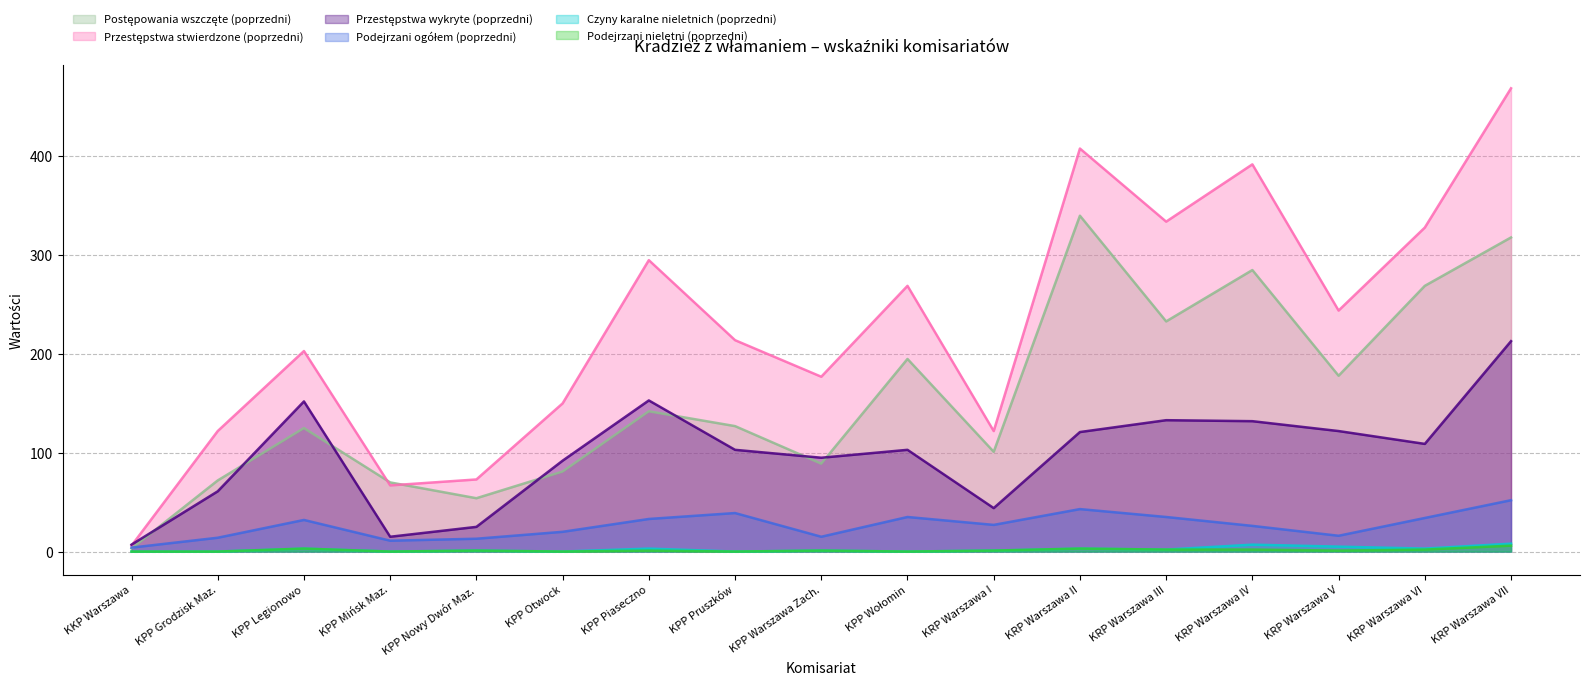

What is the sum of all Czyny karalne nieletnich (poprzedni) values?

37